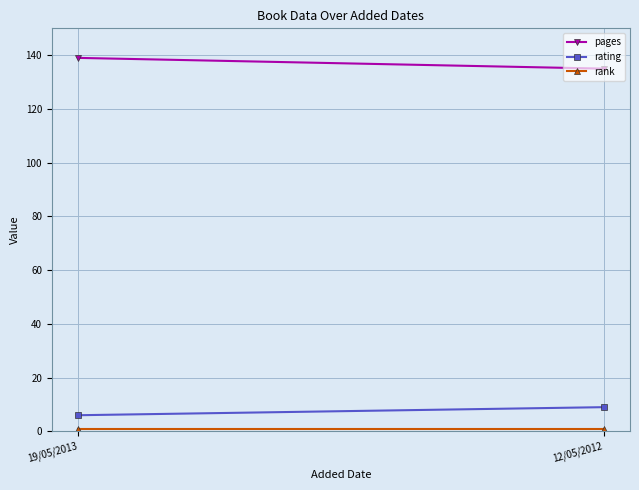

Is it true that rank equals 1 at 19/05/2013?

True